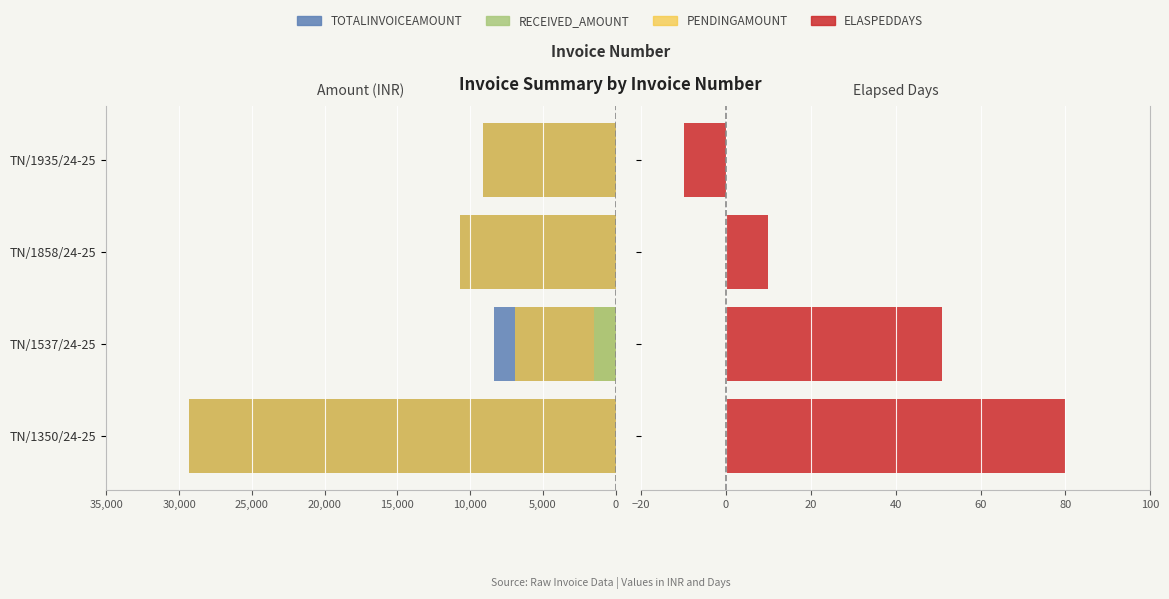

Is it true that RECEIVED_AMOUNT equals -1462 at TN/1537/24-25?

True